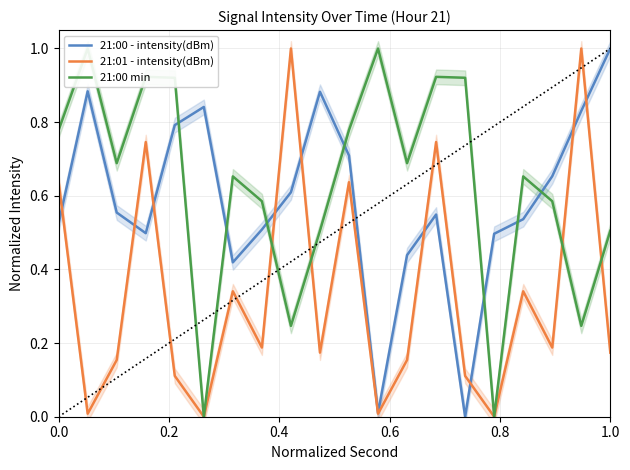

What are all the series names shown in the legend?

21:00 - intensity(dBm), 21:01 - intensity(dBm), 21:00 min